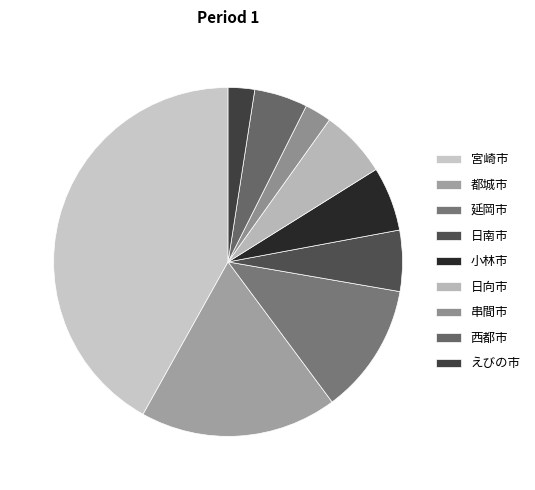

Which category has the biggest portion of the pie?

宮崎市